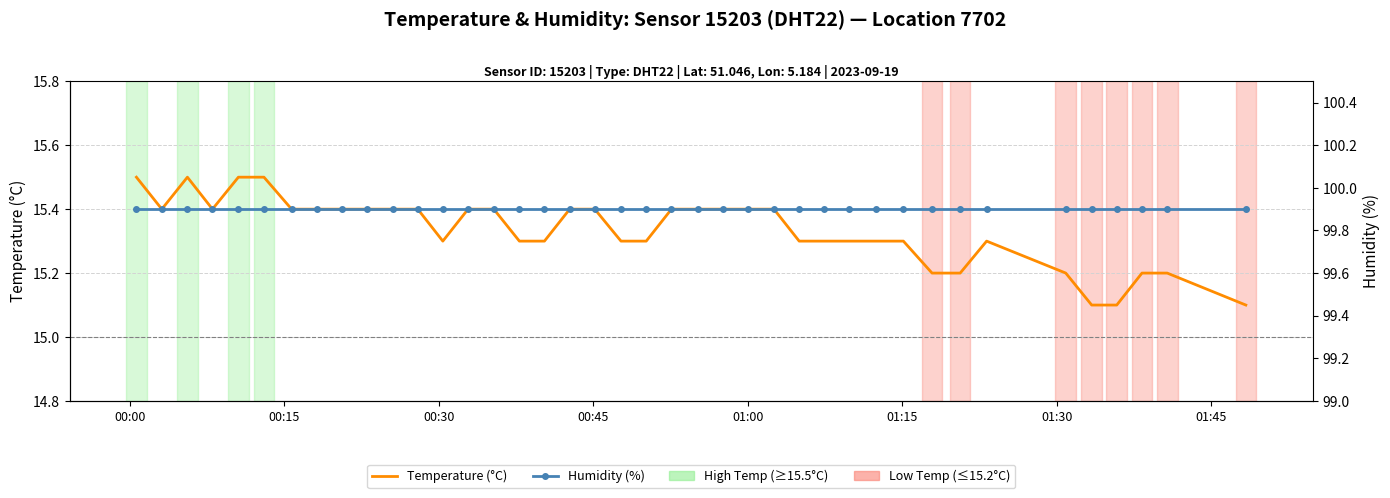

Reading left to right, list all the values displayed in this chart.

Temperature (°C): 15.5	15.4	15.5	15.4	15.5	15.5	15.4	15.4	15.4	15.4	15.4	15.4	15.3	15.4	15.4	15.3	15.3	15.4	15.4	15.3	15.3	15.4	15.4	15.4	15.4	15.4	15.3	15.3	15.3	15.3	15.3	15.2	15.2	15.3	15.2	15.1	15.1	15.2	15.2	15.1
Humidity (%): 99.9	99.9	99.9	99.9	99.9	99.9	99.9	99.9	99.9	99.9	99.9	99.9	99.9	99.9	99.9	99.9	99.9	99.9	99.9	99.9	99.9	99.9	99.9	99.9	99.9	99.9	99.9	99.9	99.9	99.9	99.9	99.9	99.9	99.9	99.9	99.9	99.9	99.9	99.9	99.9